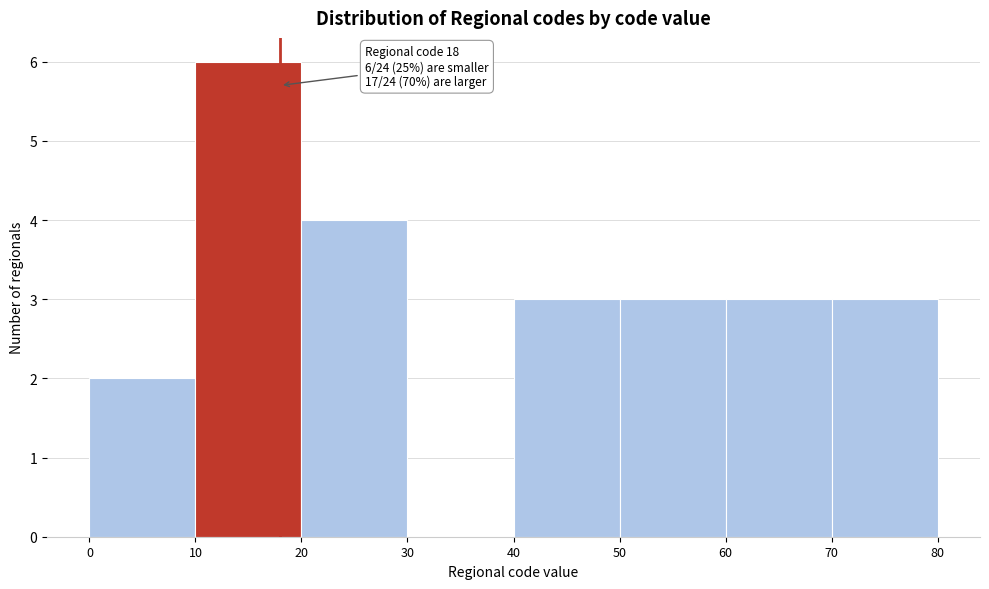

Over which range of the x-axis is the bar tallest?

10 to 20